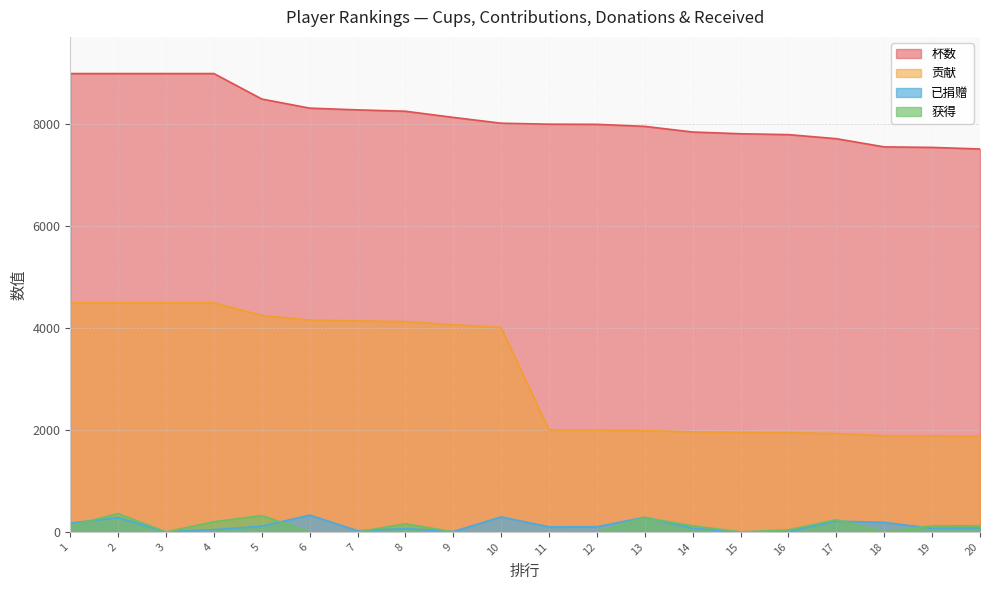

How many interior local peaks does the 获得 series have?

5